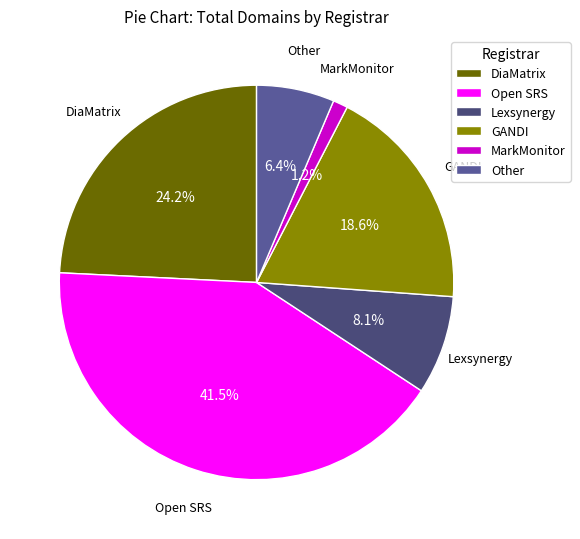

Which has a higher value, DiaMatrix or Lexsynergy?

DiaMatrix